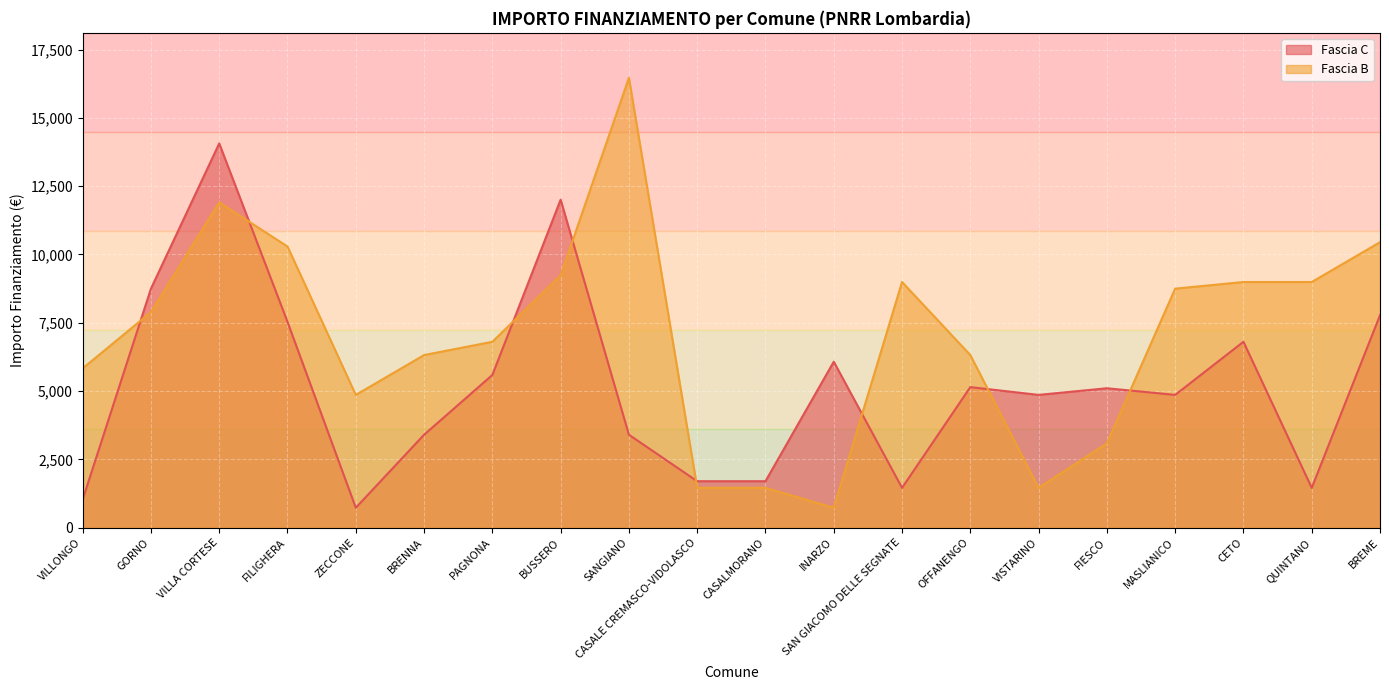

At CASALMORANO, list the series in order from smallest to largest.

Fascia B, Fascia C